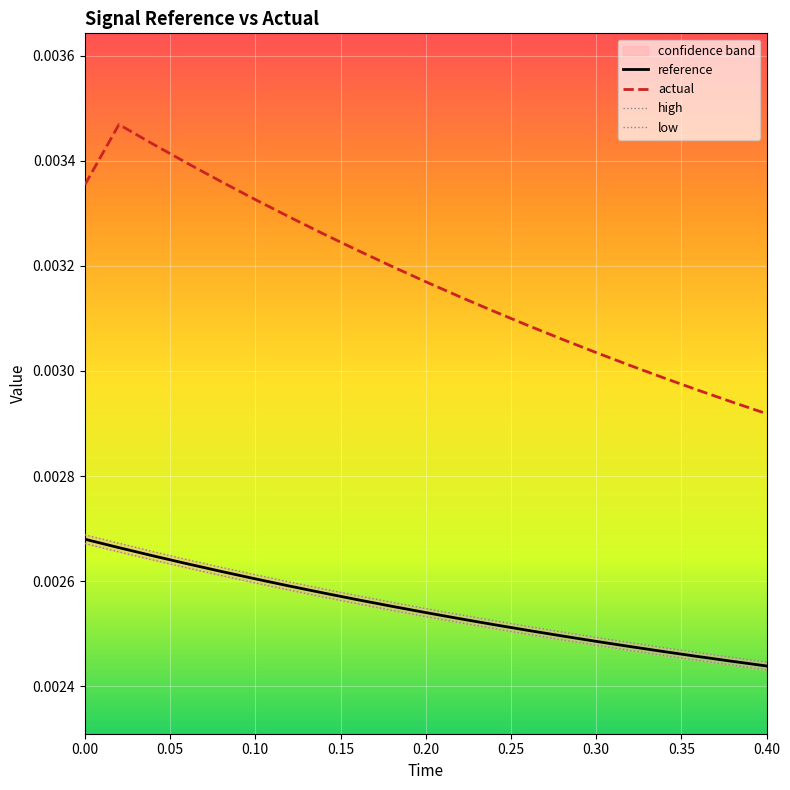

Count the number of categories in the chart.

21